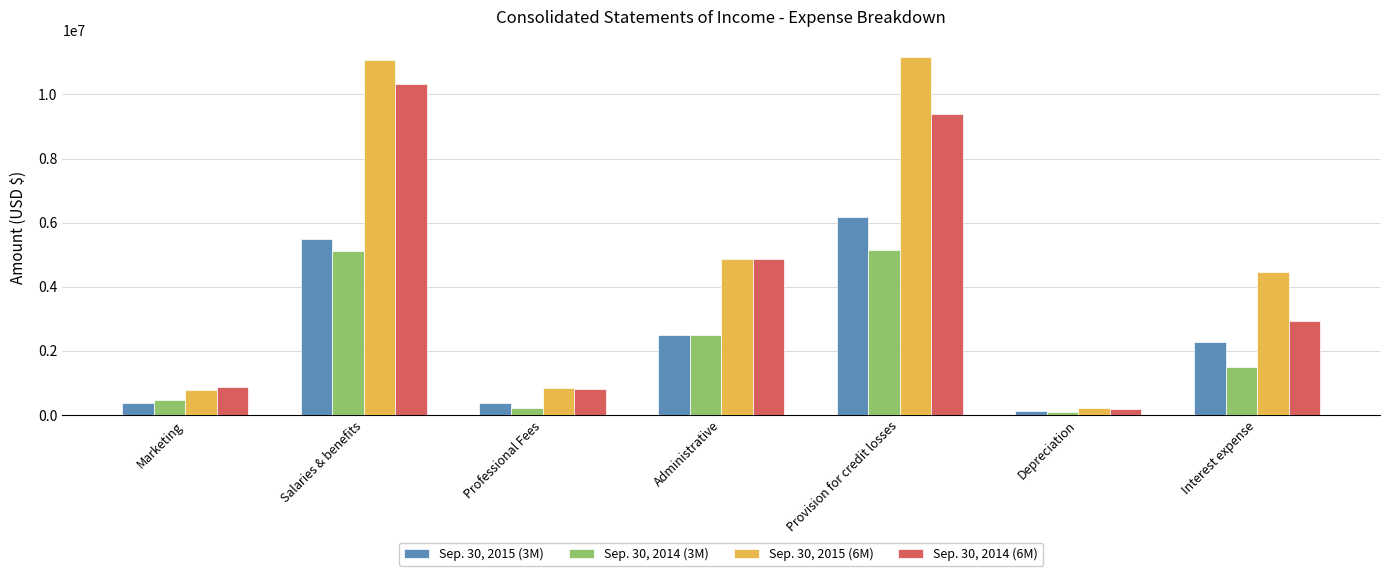

What is the label of the 1st bar from the right?

Interest expense